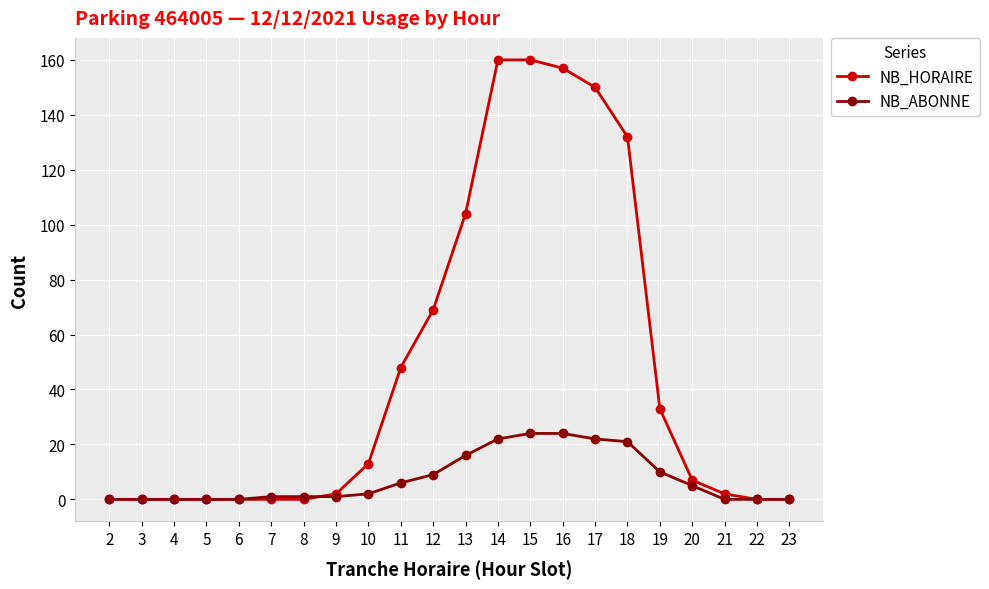

The value of NB_ABONNE at 3 is 14. True or false?

False